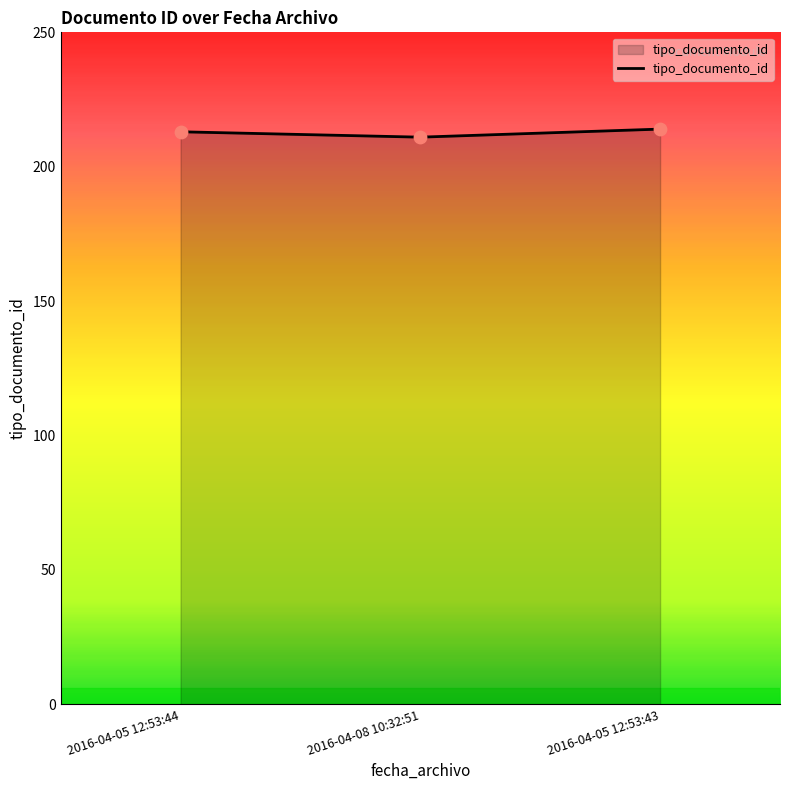

Approximately how many times larger is the value at 2016-04-08 10:32:51 compared to 2016-04-05 12:53:44?

1.0